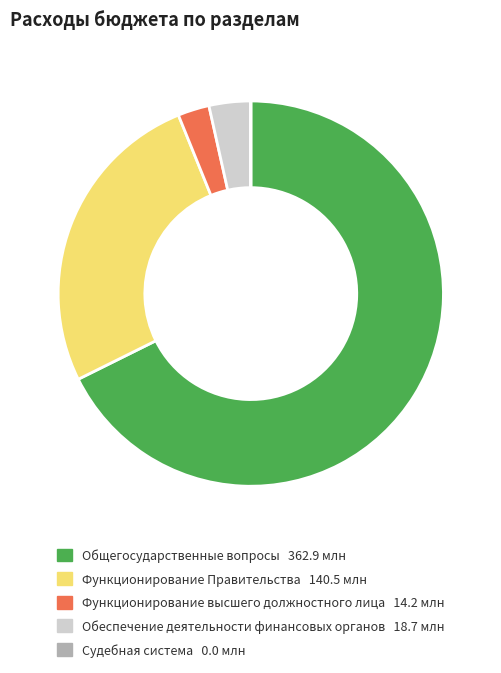

Combined, do Функционирование Правительства and Функционирование высшего должностного лица account for over 50%?

No